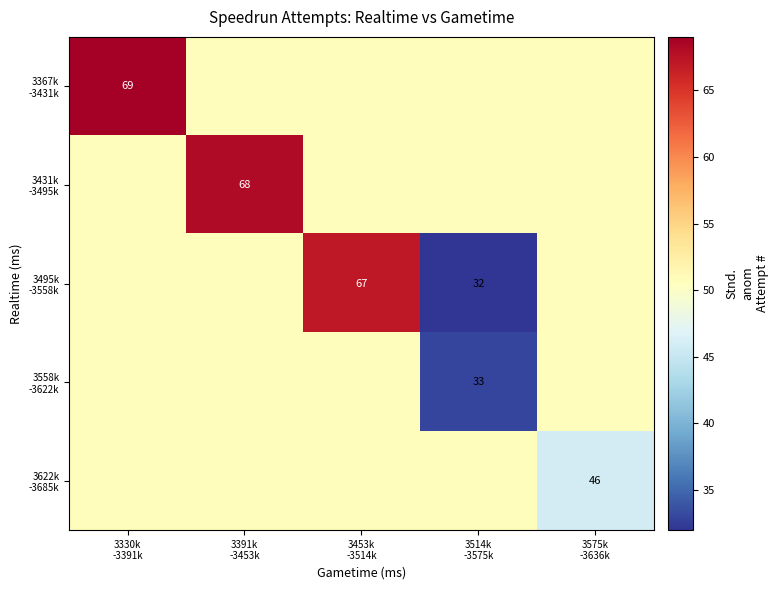

The value of 3367k -3431k at 3391k -3453k is 50.8. True or false?

True